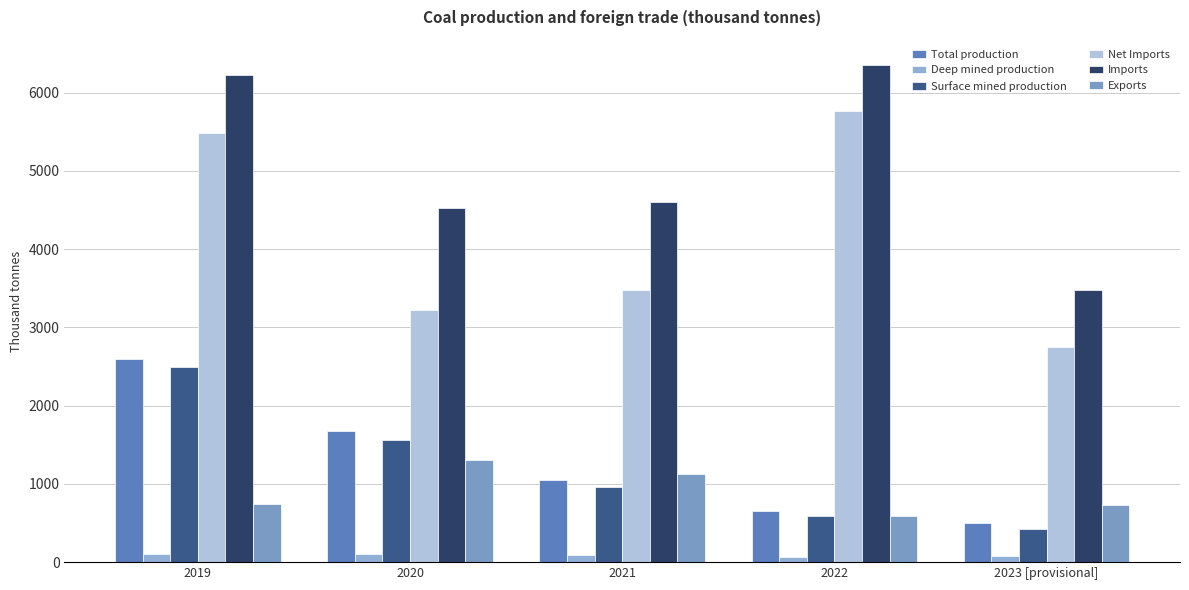

Which series changed the most between 2019 and 2020?

Net Imports